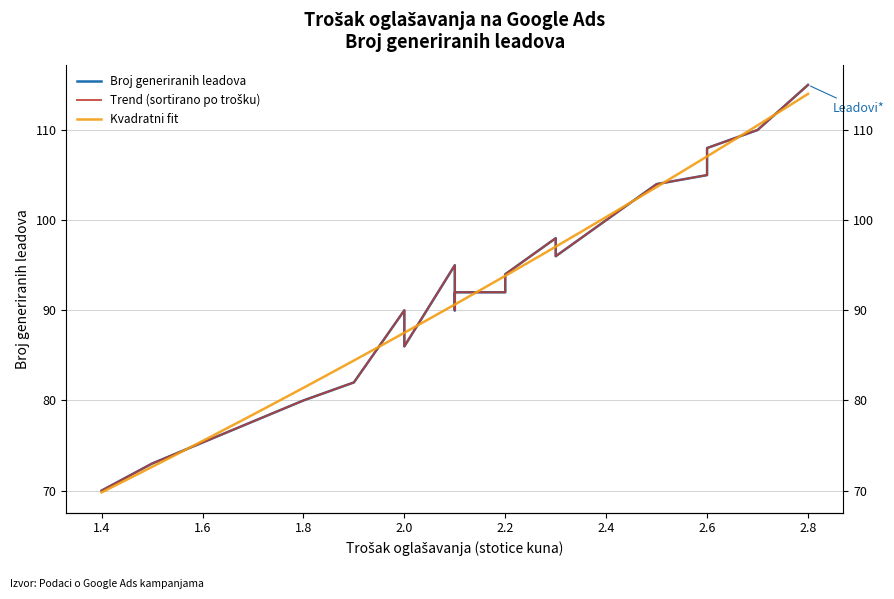

Reading right to left, list all the values displayed in this chart.

115	110	108	105	104	100	100	96	98	94	92	92	90	95	86	90	82	80	73	70